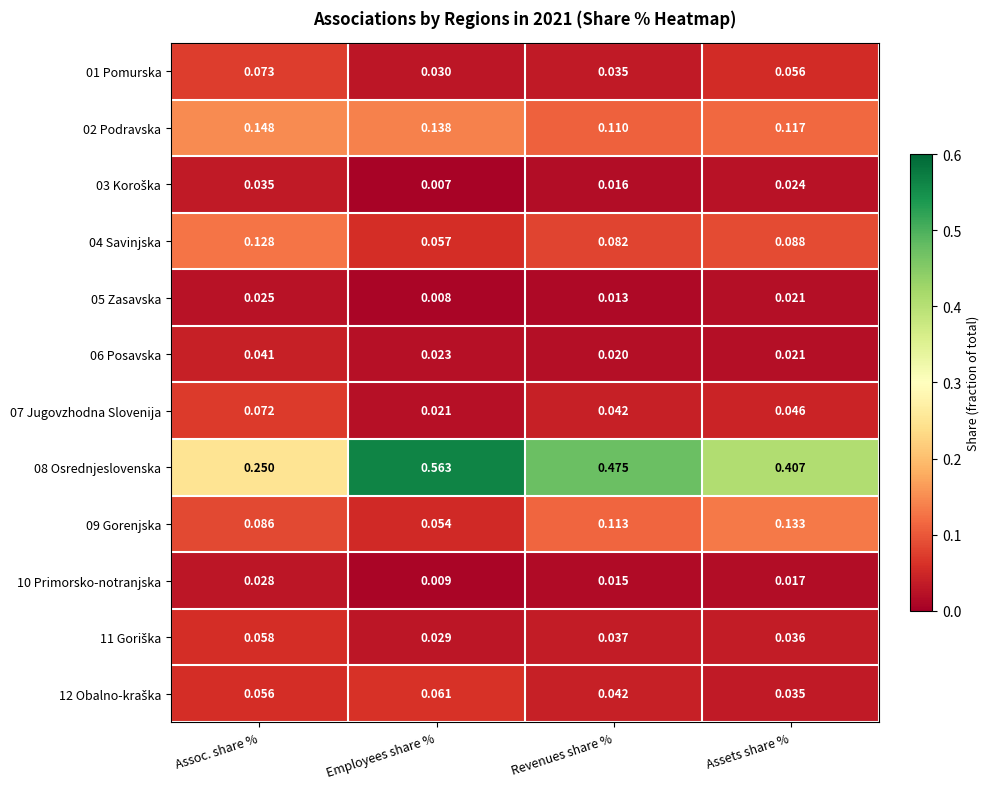

Between Employees share % and Assets share %, which series saw the biggest shift?

08 Osrednjeslovenska